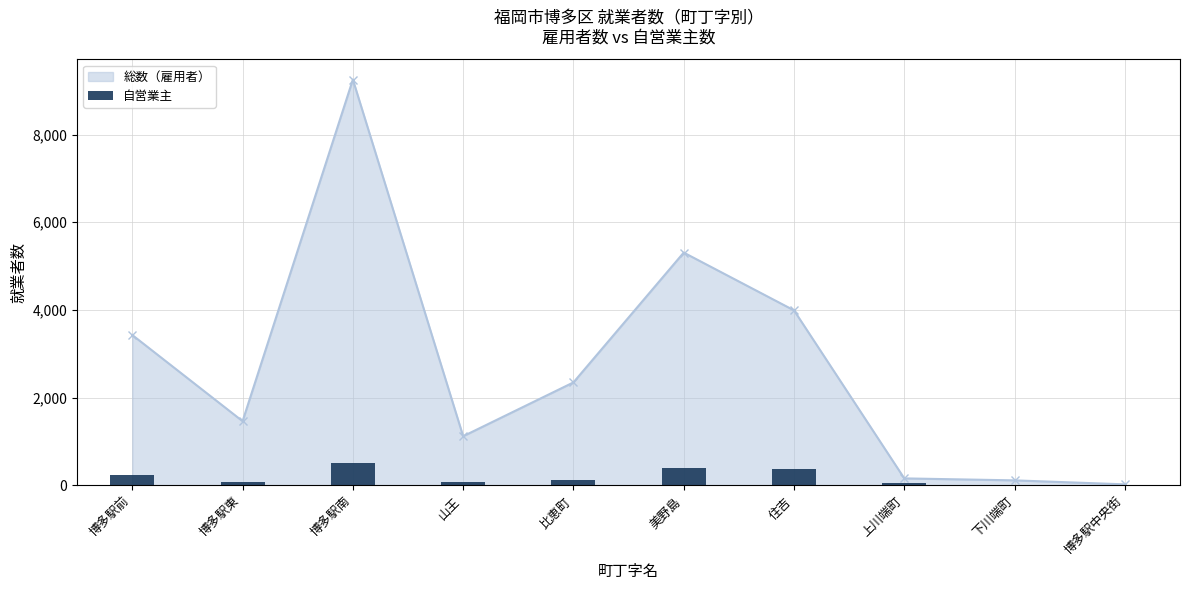

What is the value of the 1st bar from the left?

239